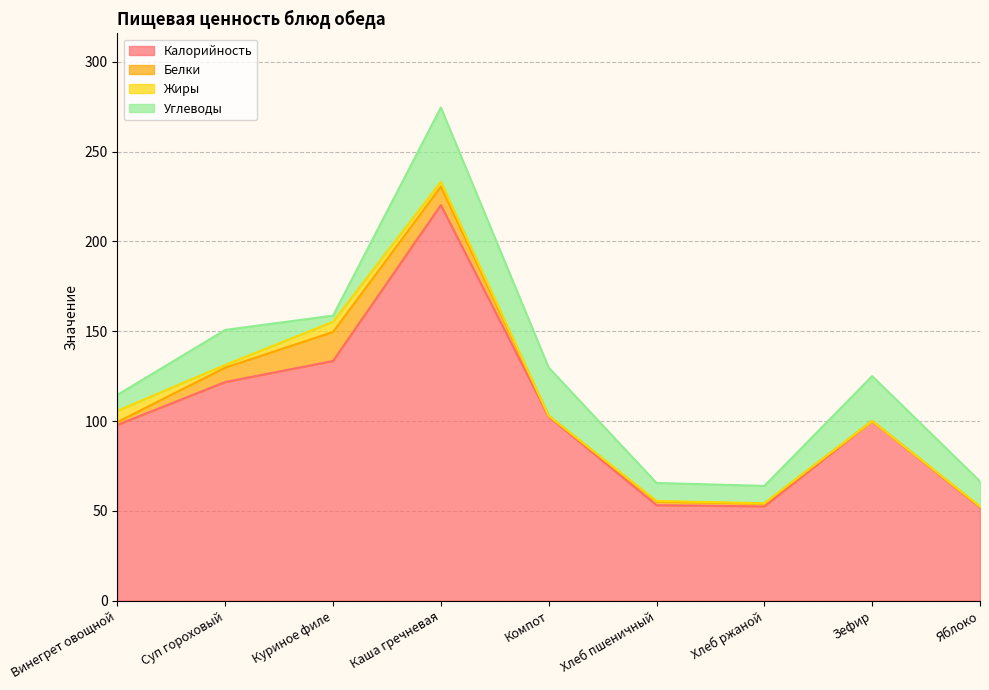

What is the difference between the maximum and minimum values in the Углеводы series?

37.9